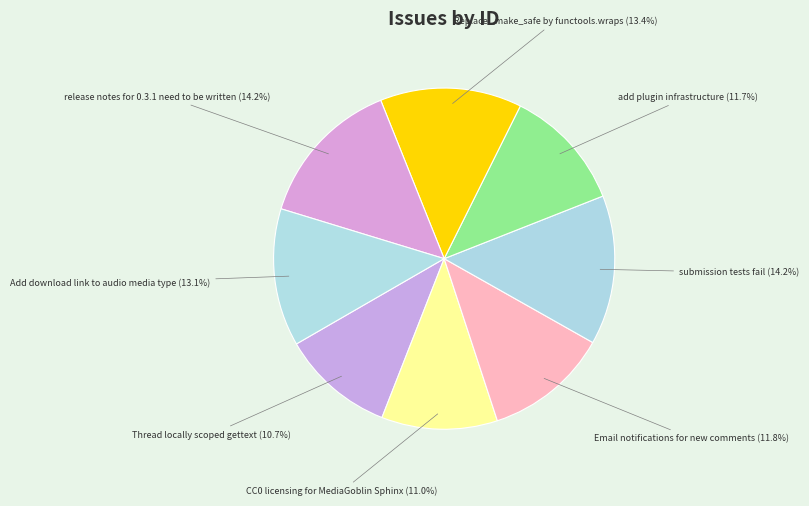

Between CC0 licensing for MediaGoblin Sphinx (11.0%) and Replace _make_safe by functools.wraps (13.4%), which is larger?

Replace _make_safe by functools.wraps (13.4%)